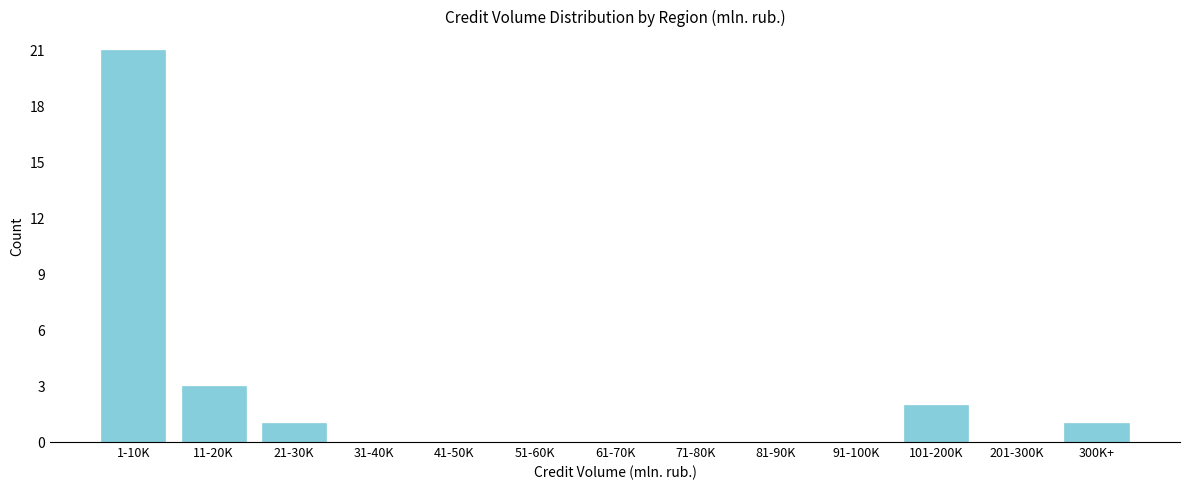

Reading right to left, what are all the values shown in this chart?

300K+=1	201-300K=0	101-200K=2	91-100K=0	81-90K=0	71-80K=0	61-70K=0	51-60K=0	41-50K=0	31-40K=0	21-30K=1	11-20K=3	1-10K=21